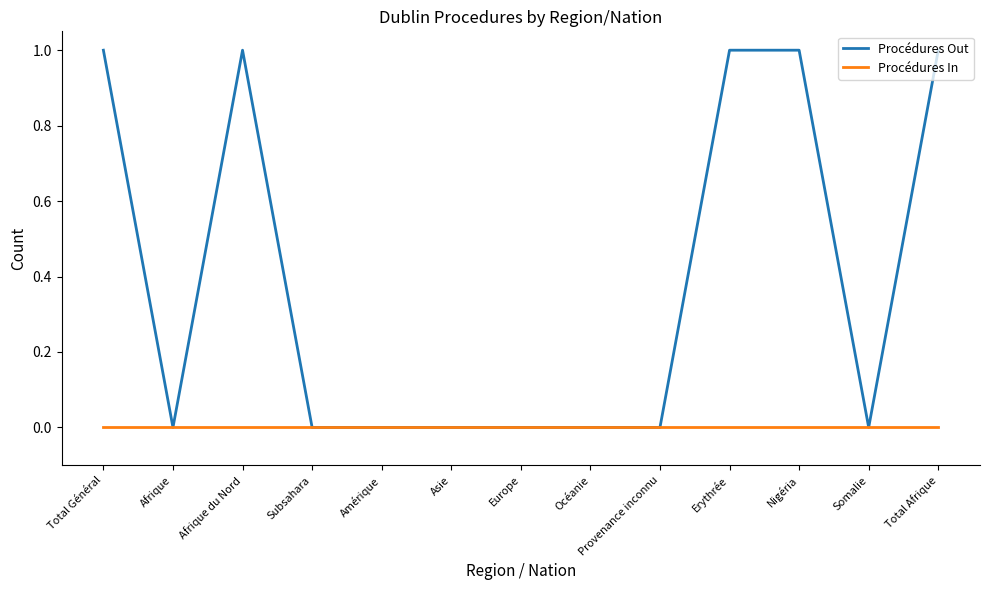

What is the difference between the maximum and minimum values in the Procédures Out series?

1